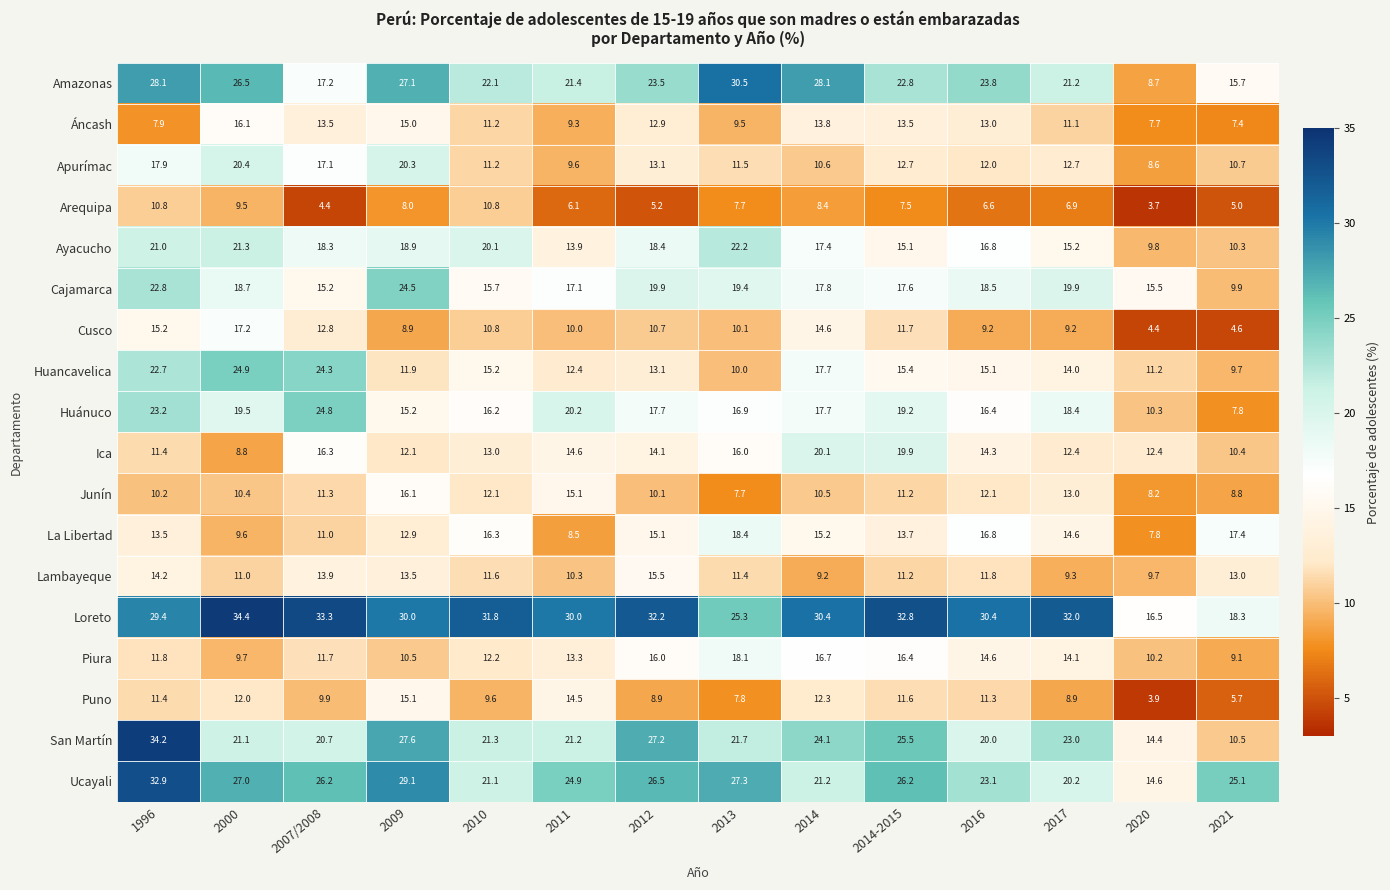

What is the difference between the Loreto values at 2012 and 2014-2015?

0.6